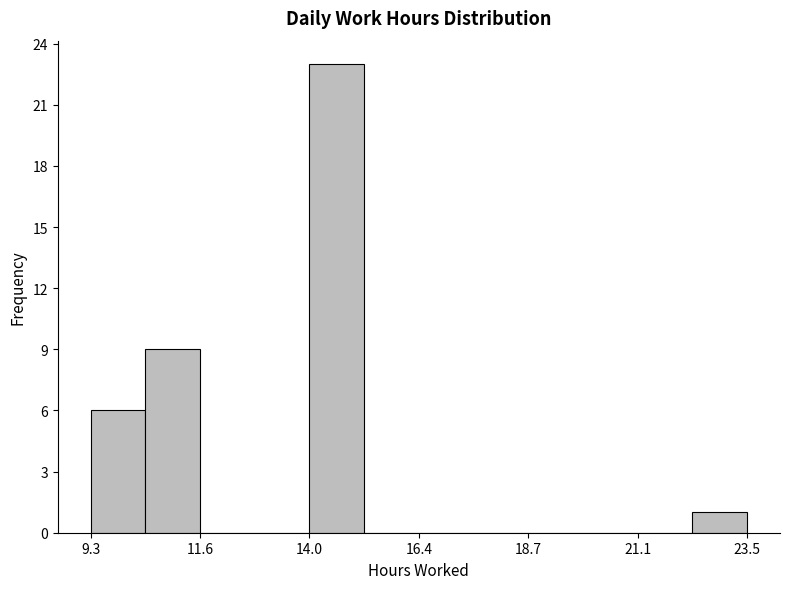

Around what value on the x-axis is the tallest bar? Give the approximate position of its centre, as read against the axis.

14.5